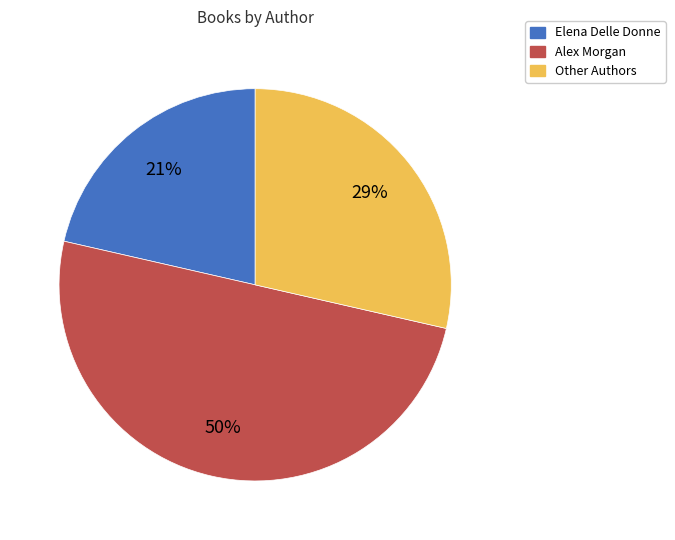

Does Elena Delle Donne account for over 50% of the chart?

No